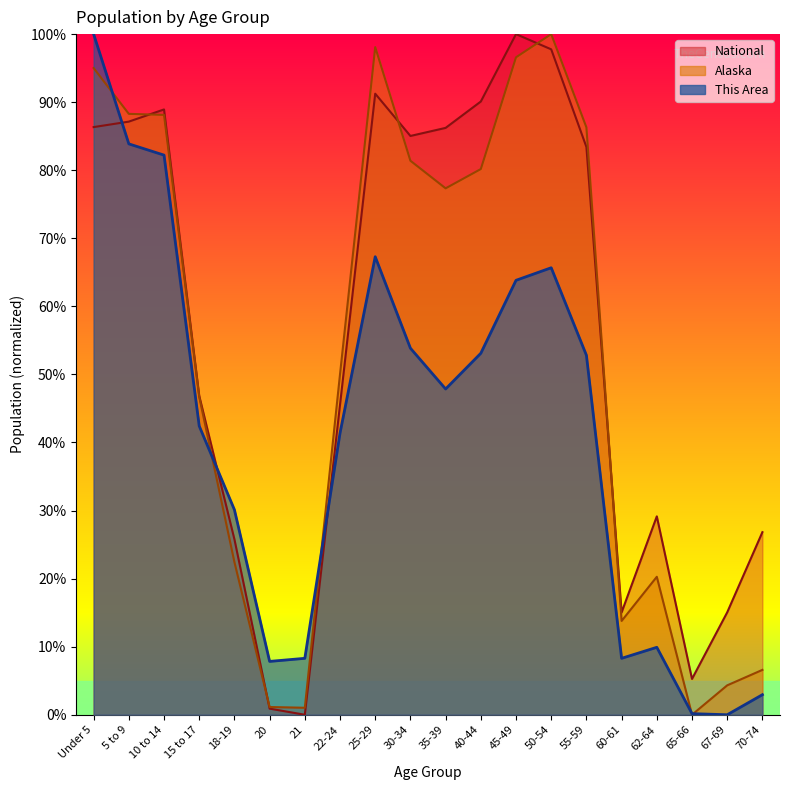

How many interior local peaks does the This Area series have?

3